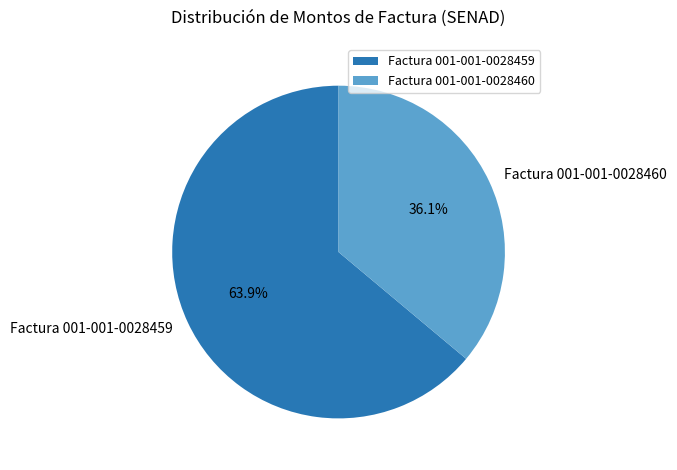

Rank the categories by value from lowest to highest.

Factura 001-001-0028460, Factura 001-001-0028459